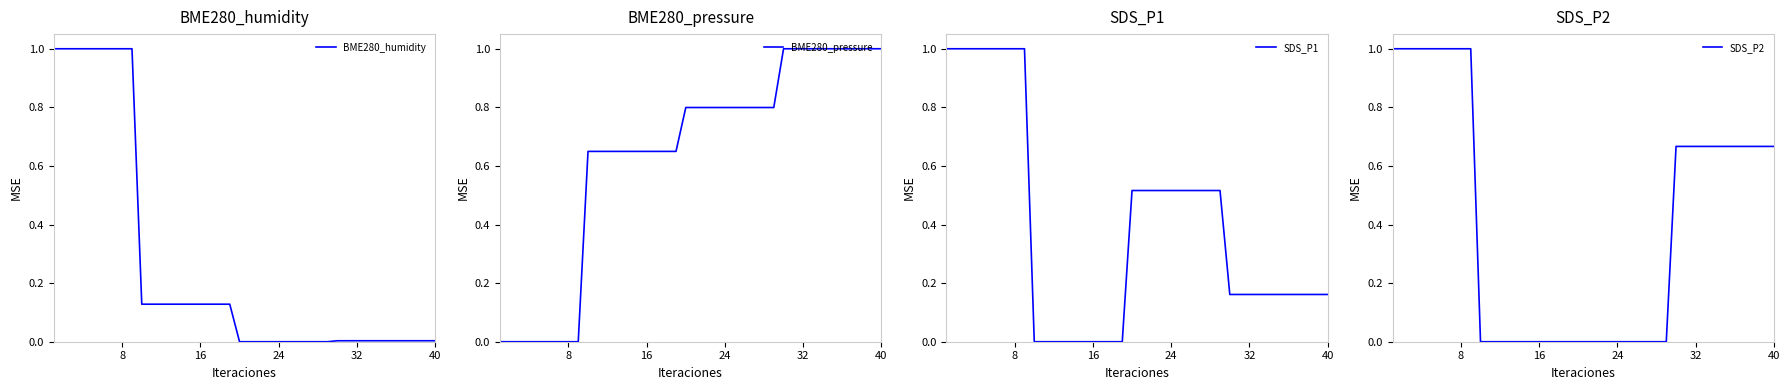

What is the sum of all SDS_P2 values?

16.3